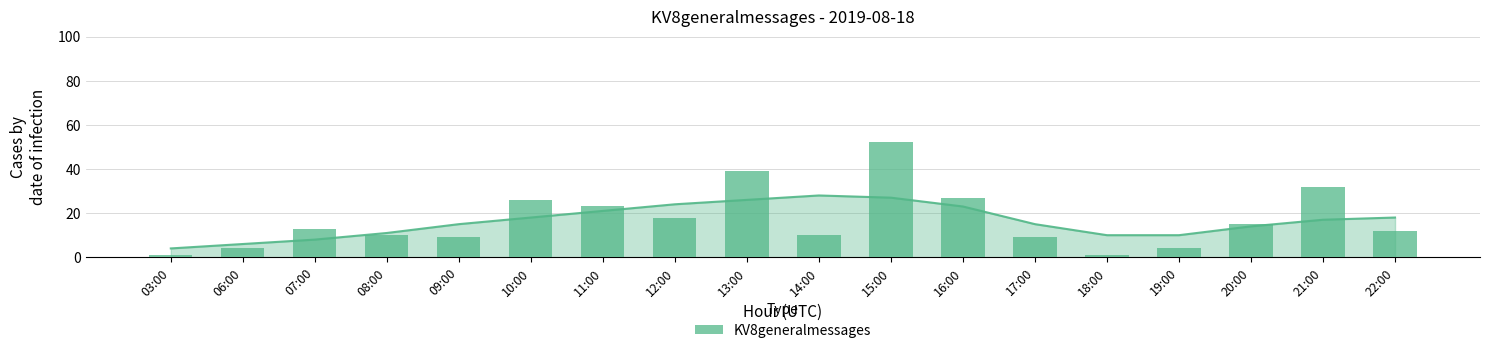

How many data points does each series have?

18